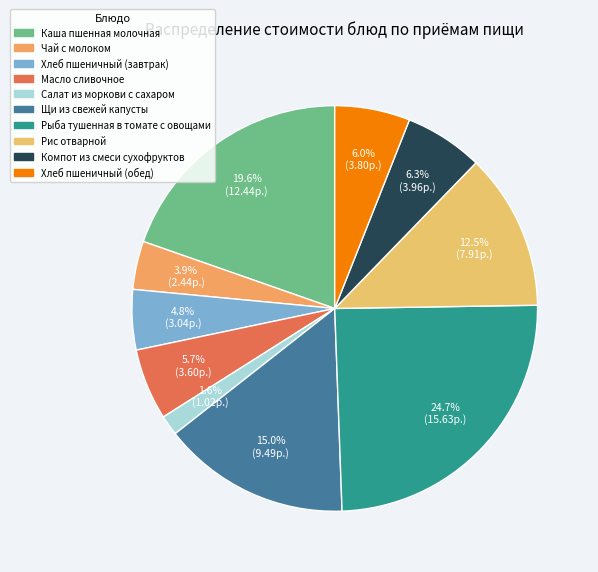

Combined, do Хлеб пшеничный (завтрак) and Компот из смеси сухофруктов account for over 50%?

No